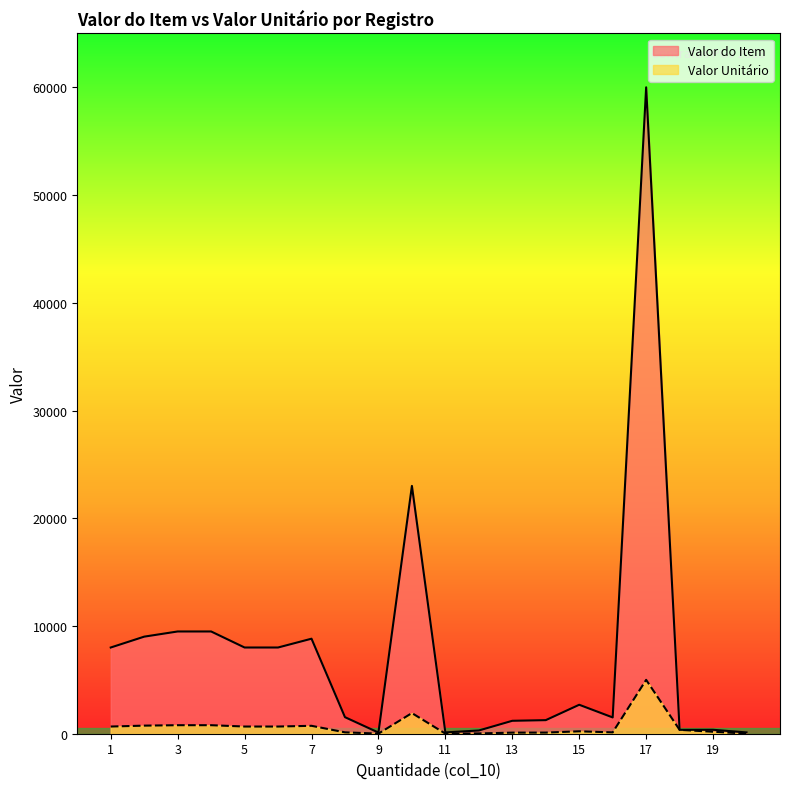

At which label is Valor Unitário closest to 2504?

10